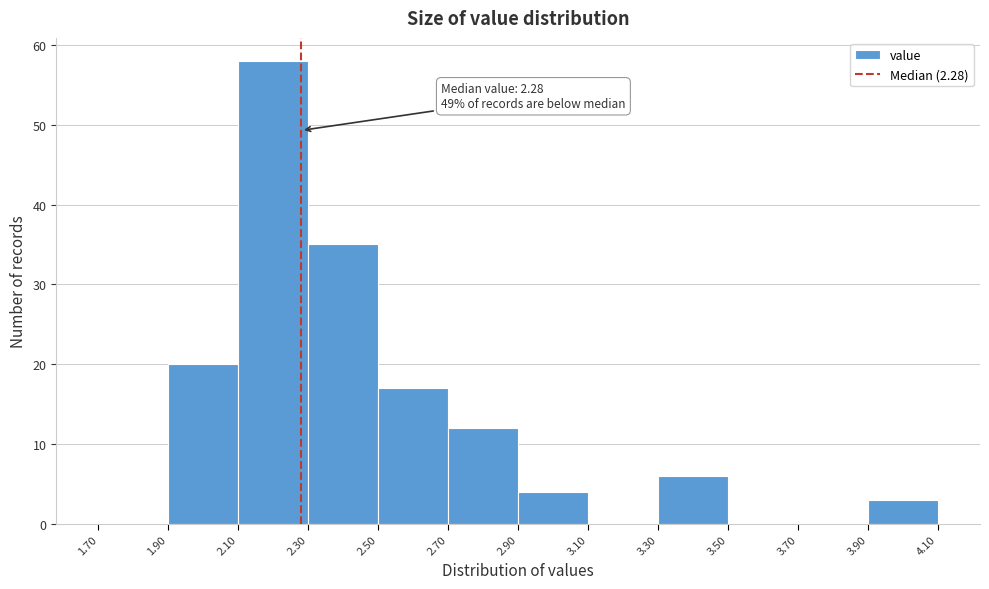

Over which range of the x-axis is the bar tallest?

2.10 to 2.30